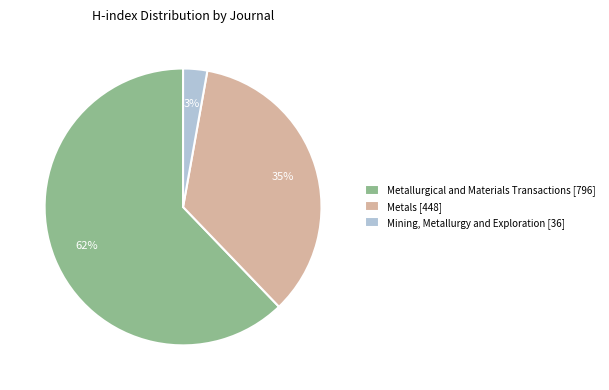

Rank the categories by value from highest to lowest.

Metallurgical and Materials Transactions [796], Metals [448], Mining, Metallurgy and Exploration [36]